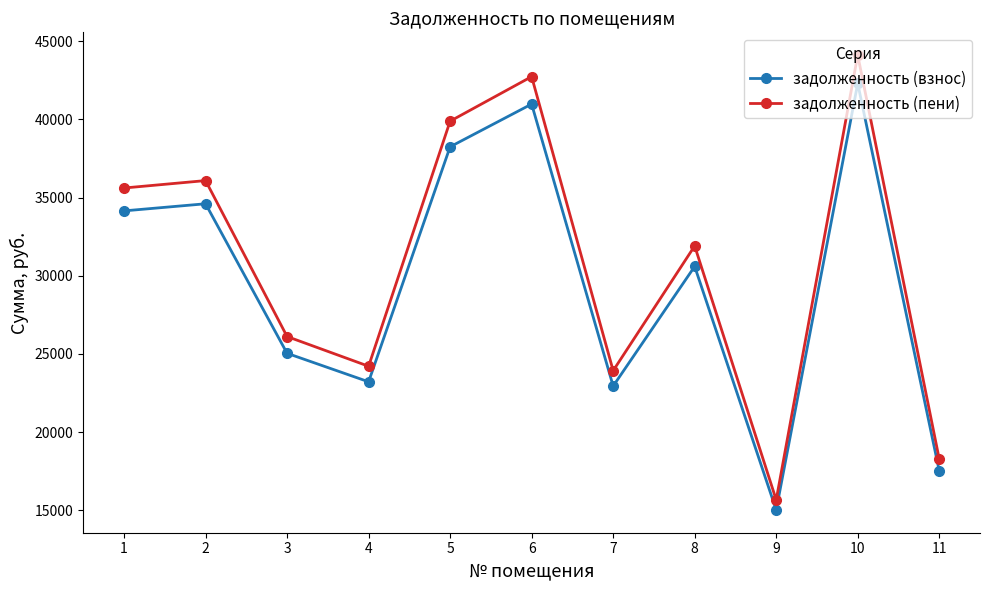

True or false: задолженность (пени) and задолженность (взнос) intersect in this chart.

False